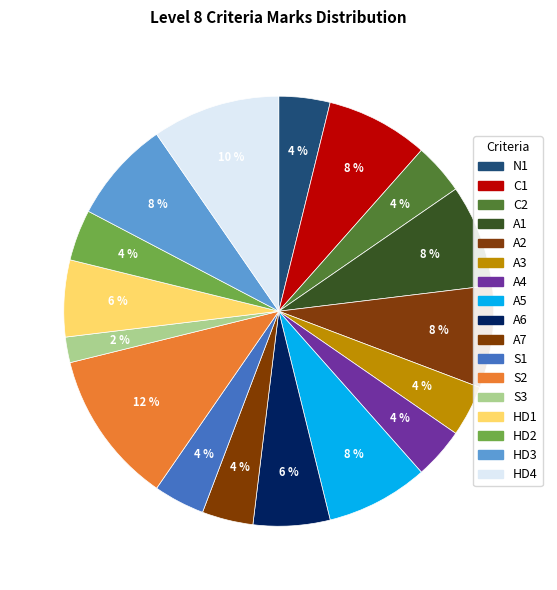

Which category has the smallest portion of the pie?

S3